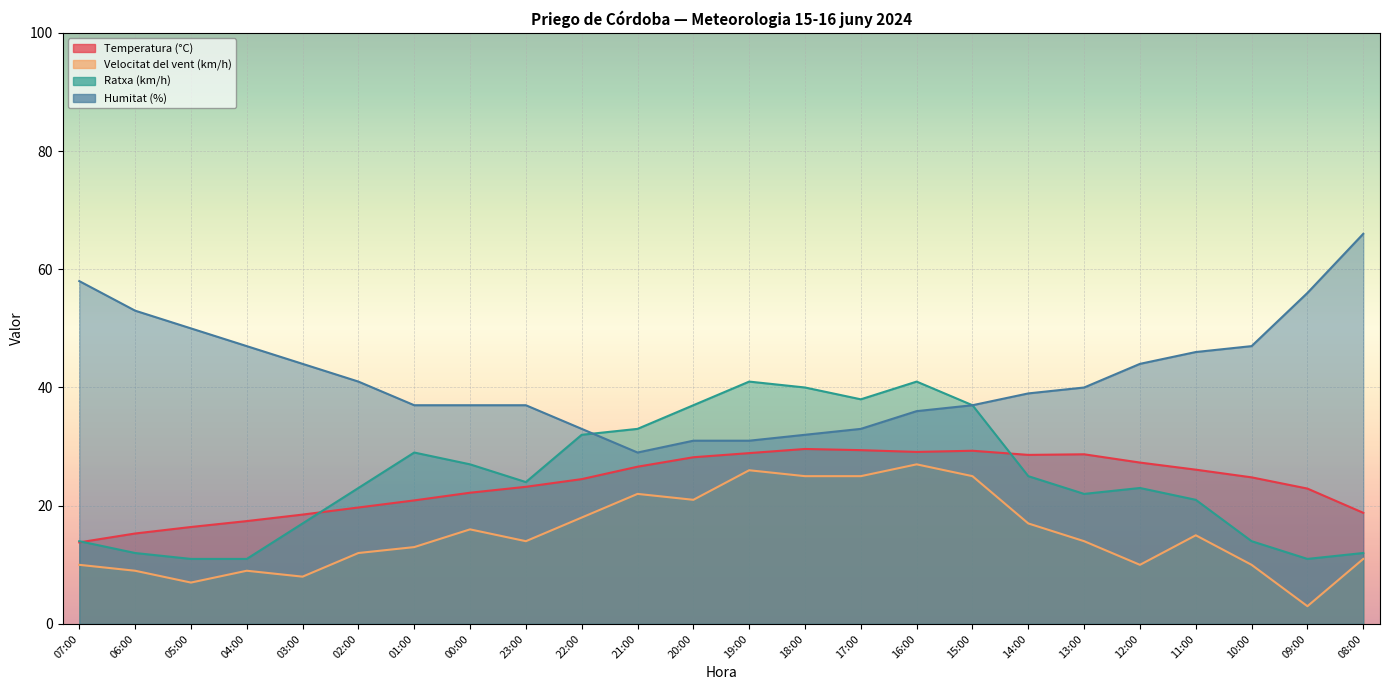

The Velocitat del vent (km/h) series shows 12.0 at 02:00. True or false?

True